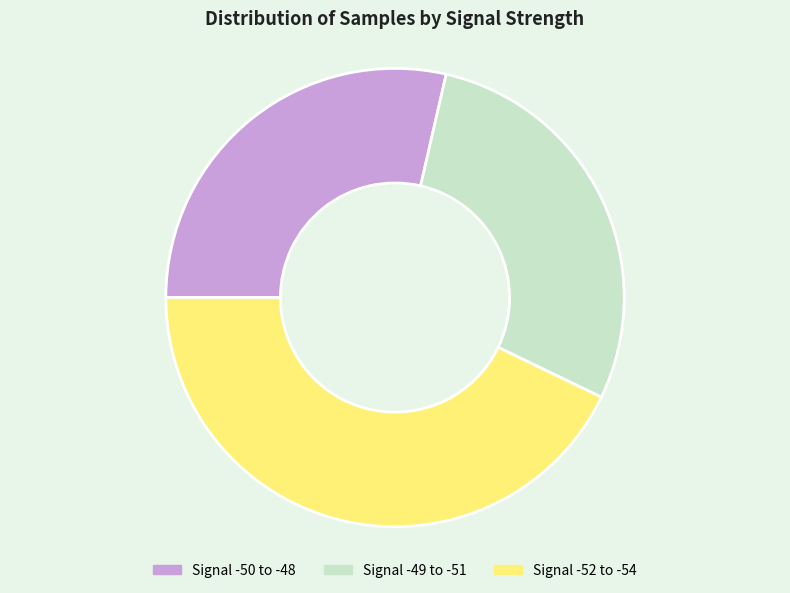

Is there any slice that represents more than half of the pie?

No